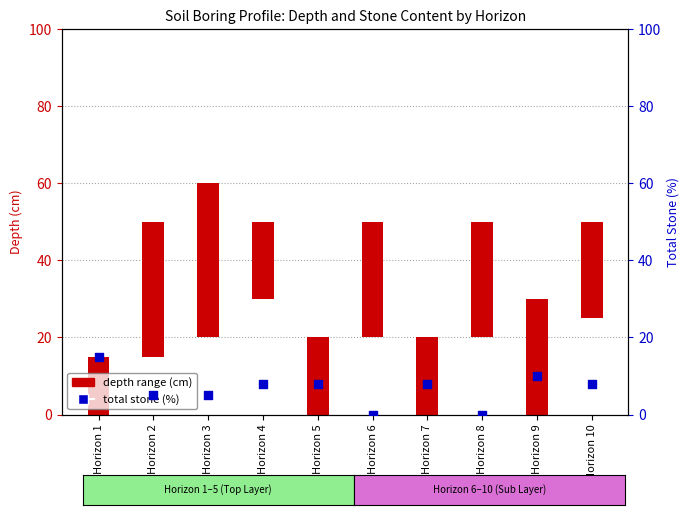

At which category is the sum across all series the highest?

Horizon 3